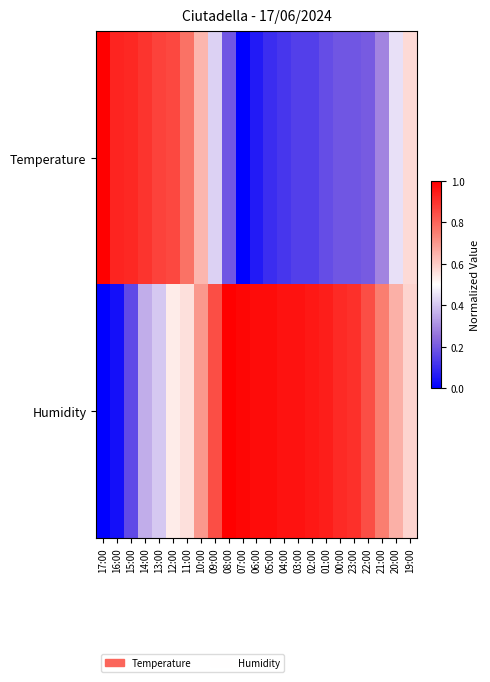

Reading left to right, extract all data points from this chart.

Temperature: 17:00=1.0	16:00=0.9	15:00=0.9	14:00=0.9	13:00=0.9	12:00=0.9	11:00=0.8	10:00=0.6	09:00=0.4	08:00=0.2	07:00=0.0	06:00=0.1	05:00=0.1	04:00=0.1	03:00=0.1	02:00=0.1	01:00=0.2	00:00=0.2	23:00=0.2	22:00=0.2	21:00=0.3	20:00=0.4	19:00=0.6
Humidity: 17:00=0.0	16:00=0.0	15:00=0.2	14:00=0.4	13:00=0.4	12:00=0.5	11:00=0.6	10:00=0.7	09:00=0.8	08:00=1.0	07:00=1.0	06:00=1.0	05:00=1.0	04:00=1.0	03:00=1.0	02:00=1.0	01:00=0.9	00:00=0.9	23:00=0.9	22:00=0.8	21:00=0.8	20:00=0.7	19:00=0.6